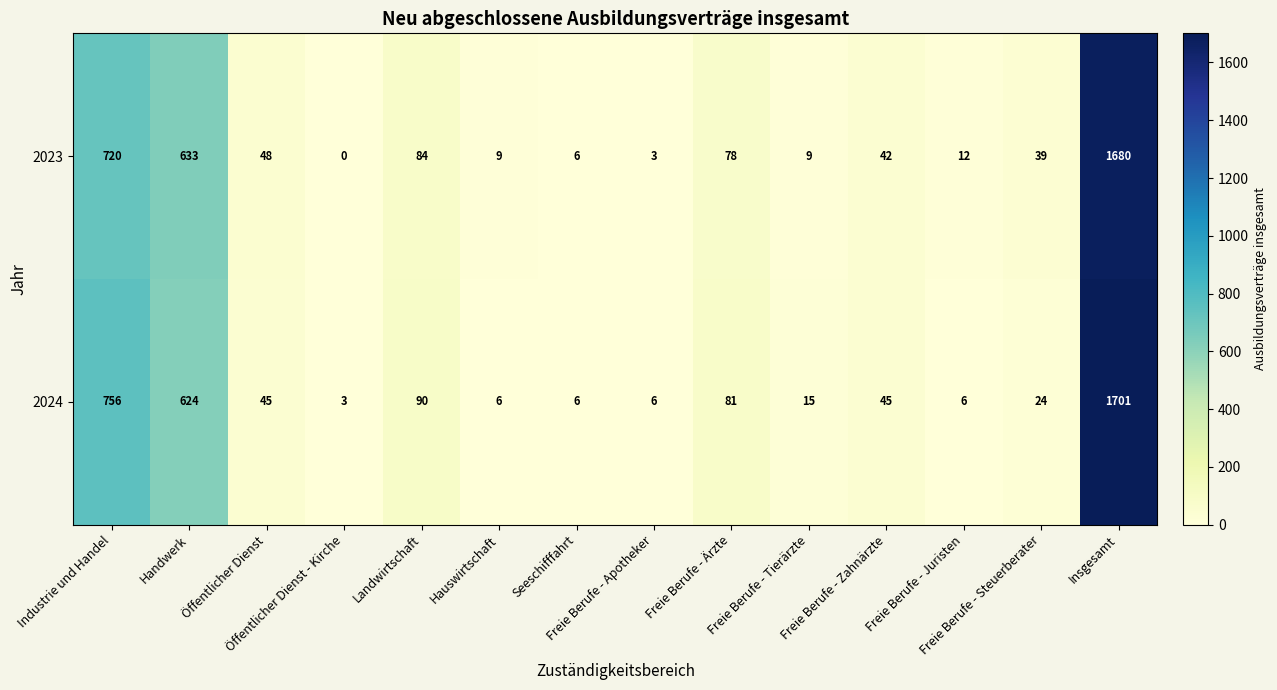

Which series has the largest total across all categories?

2024